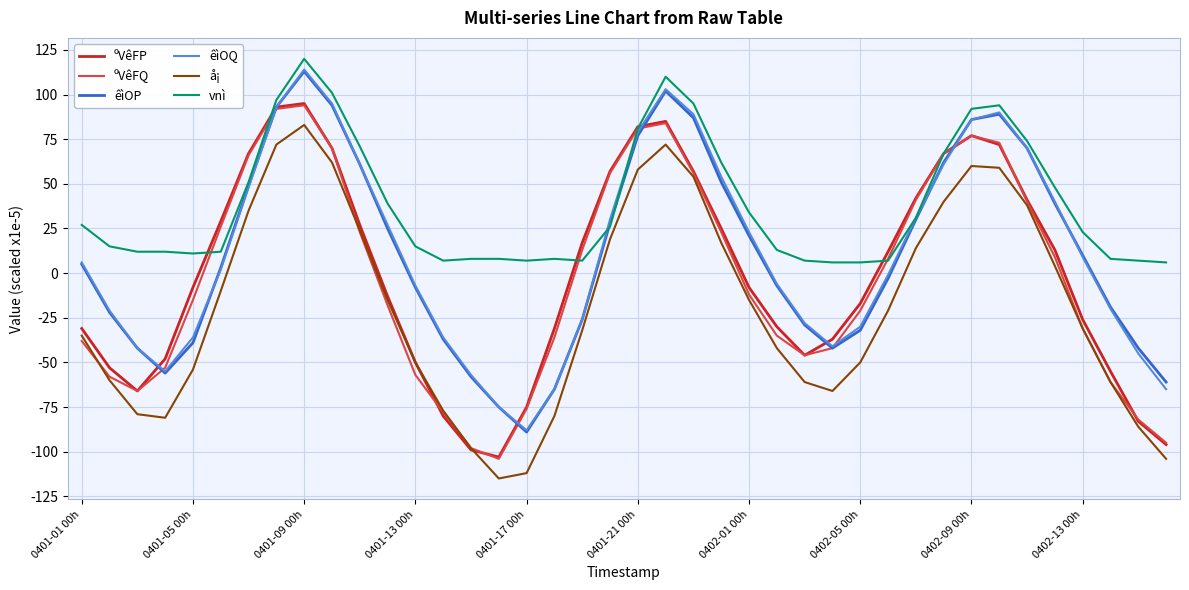

Which series has the largest total across all categories?

vnì